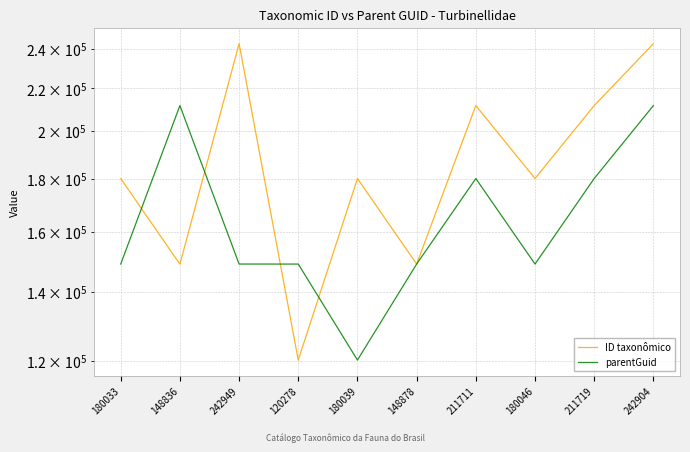

Reading left to right, what are all the values shown in this chart?

ID taxonômico: 180033	148836	242949	120278	180039	148878	211711	180046	211719	242904
parentGuid: 148873	211711	148878	148873	120278	148878	180033	148873	180039	211711